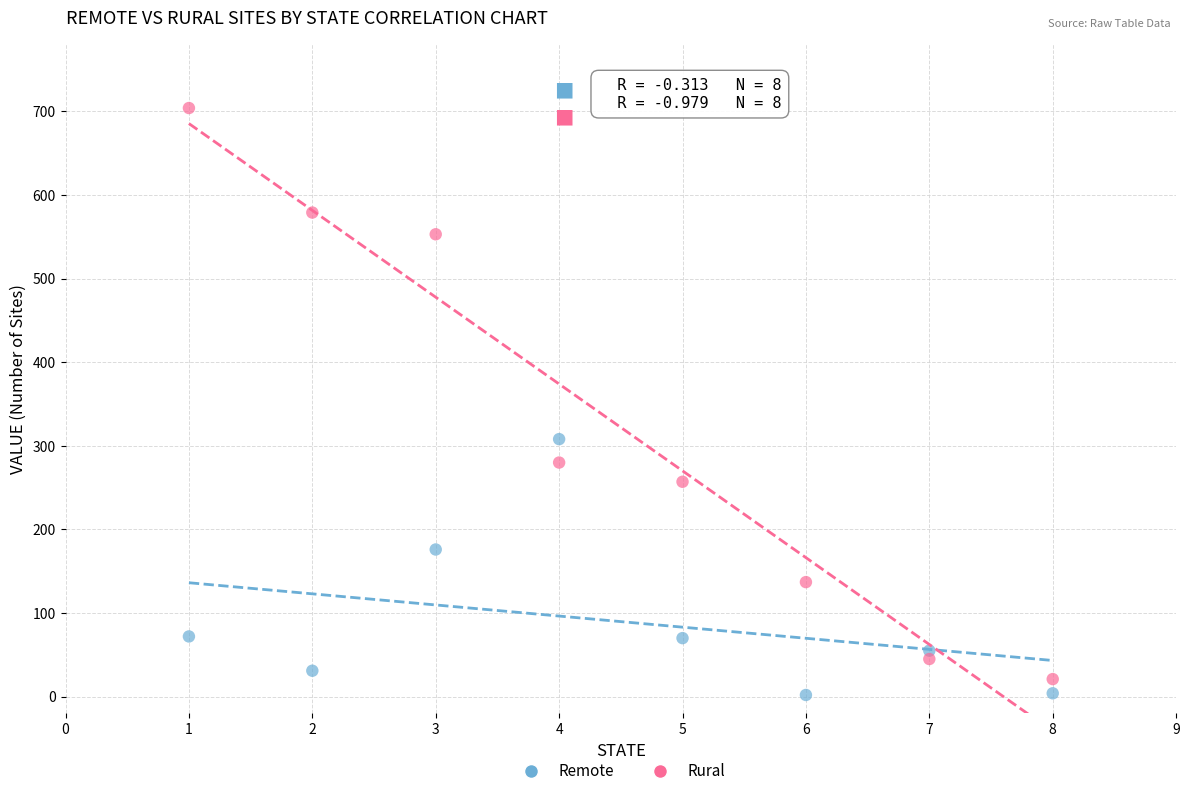

Which series has the largest Y range (max minus min)?

Rural